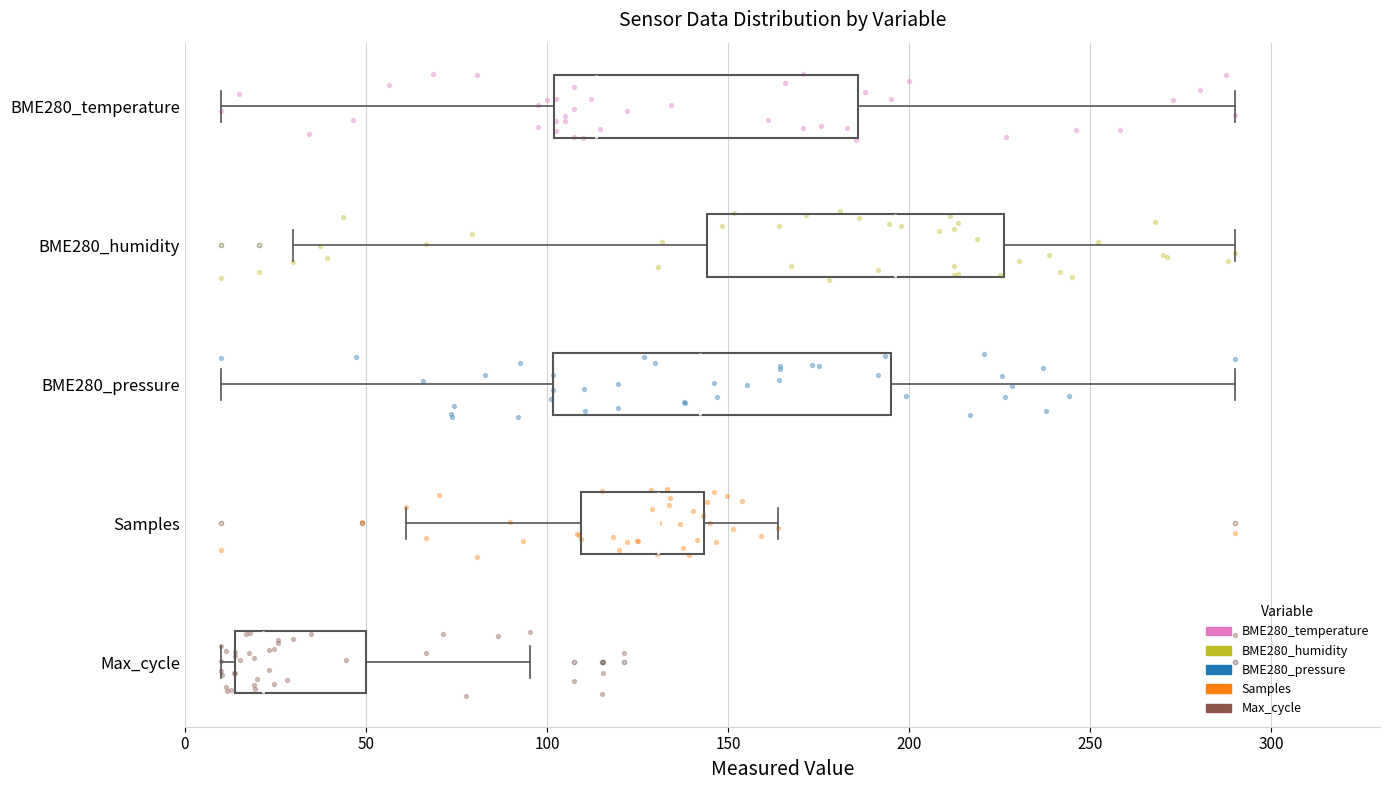

Reading bottom to top, transcribe this box plot: for each box, give where its median line is, the range the box spans, and where its two whiskers end, as read against the x-axis. The values are not printed on the chart, so give them approximately, as read against the axis.

Max_cycle: median 20, box 15 to 50, whiskers 10 to 95
Samples: median 130, box 110 to 145, whiskers 60 to 165
BME280_pressure: median 140, box 100 to 195, whiskers 10 to 290
BME280_humidity: median 195, box 145 to 225, whiskers 30 to 290
BME280_temperature: median 115, box 100 to 185, whiskers 10 to 290